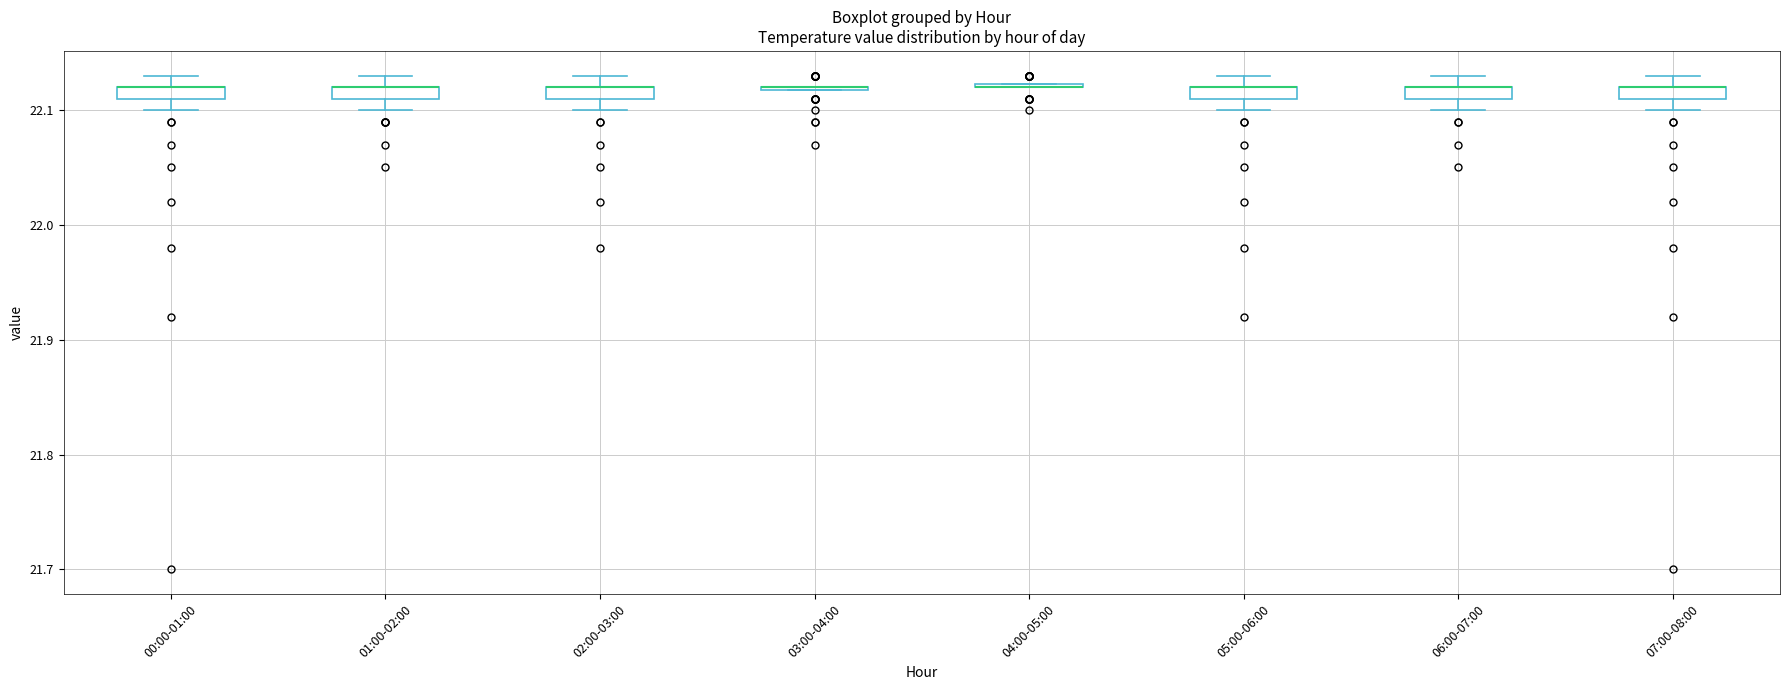

Where is the upper edge of the box for 02:00-03:00 on the y-axis? The values are not printed on the chart, so give them approximately, as read against the axis.

22.12